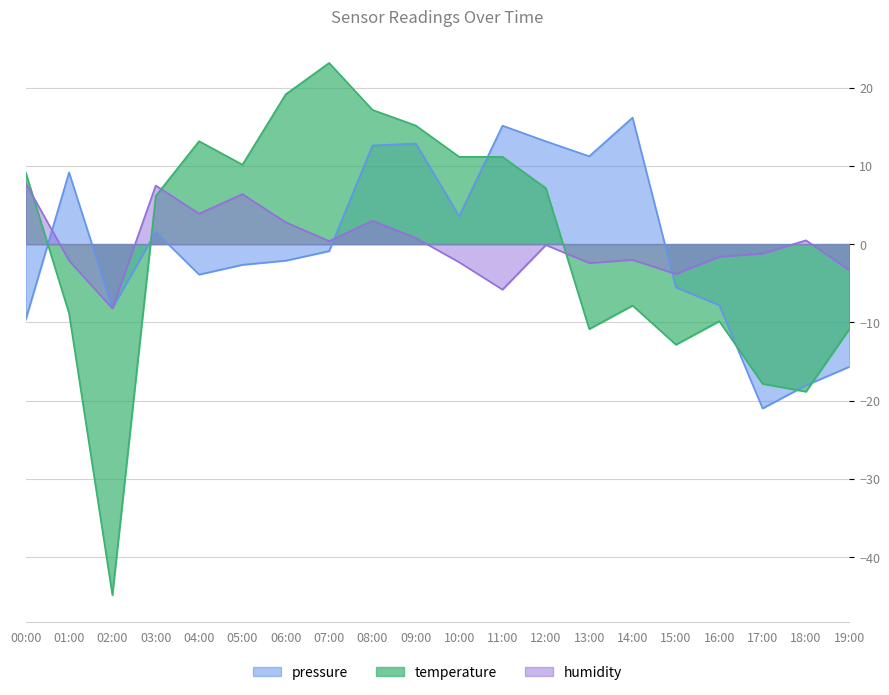

What is the value of the temperature point at the 7th from the left?

19.1